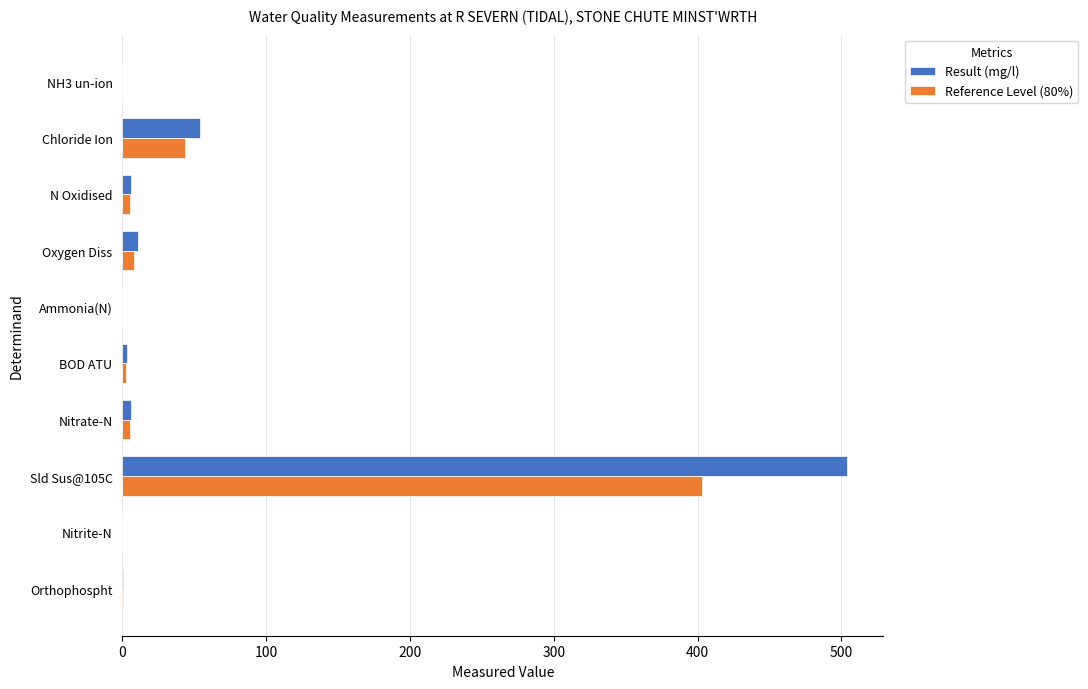

How many series are shown in this chart?

2